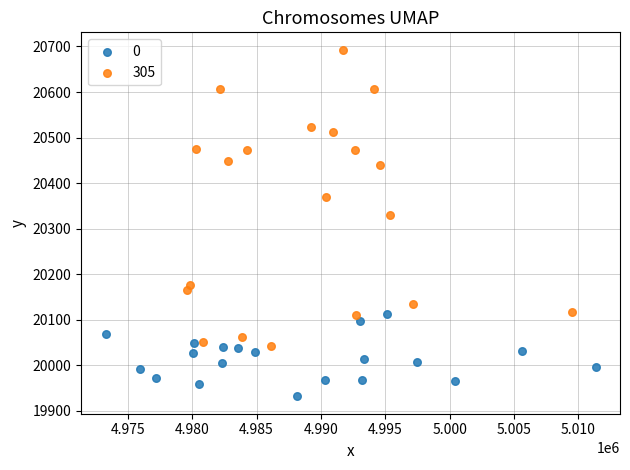

Which series reaches the maximum Y coordinate?

305